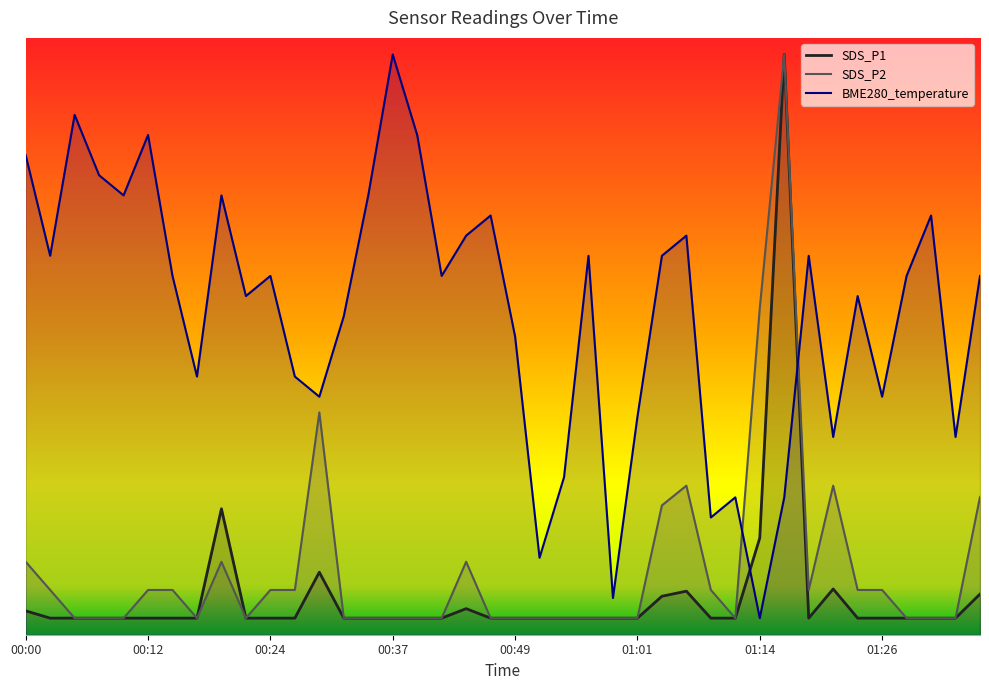

Which series changed the most between 00:22 and 00:59?

BME280_temperature